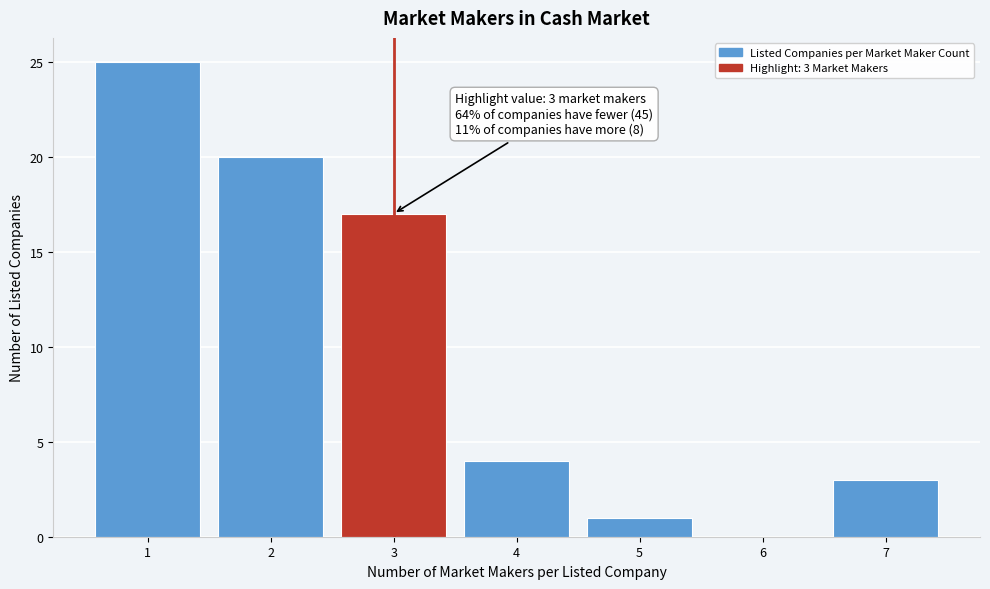

Which range on the x-axis has the tallest bar?

0.5 to 1.5